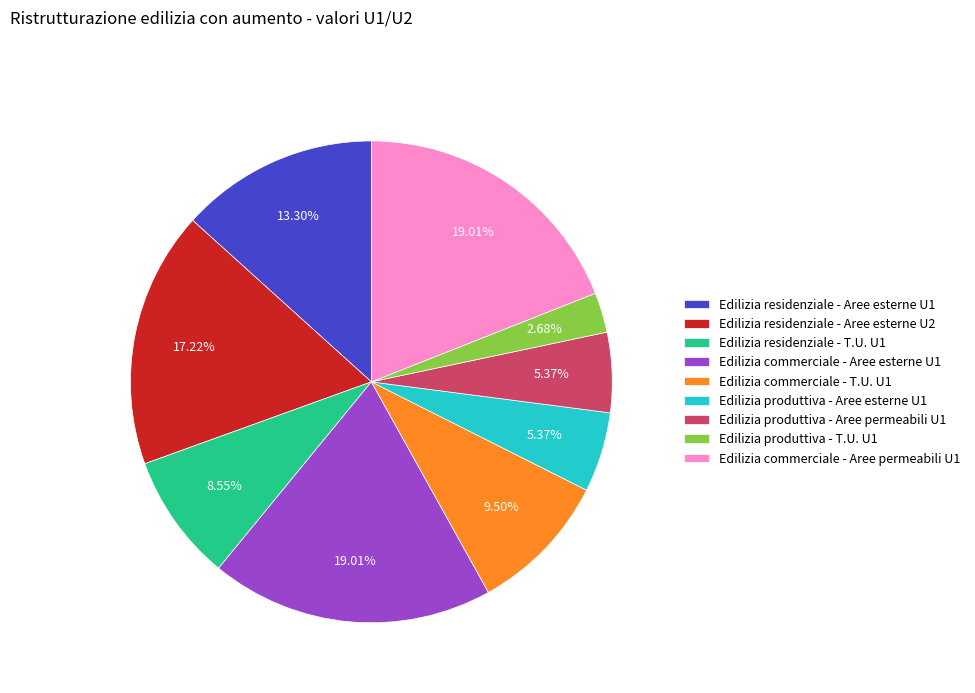

Is Edilizia residenziale - Aree esterne U1 the majority of the pie?

No